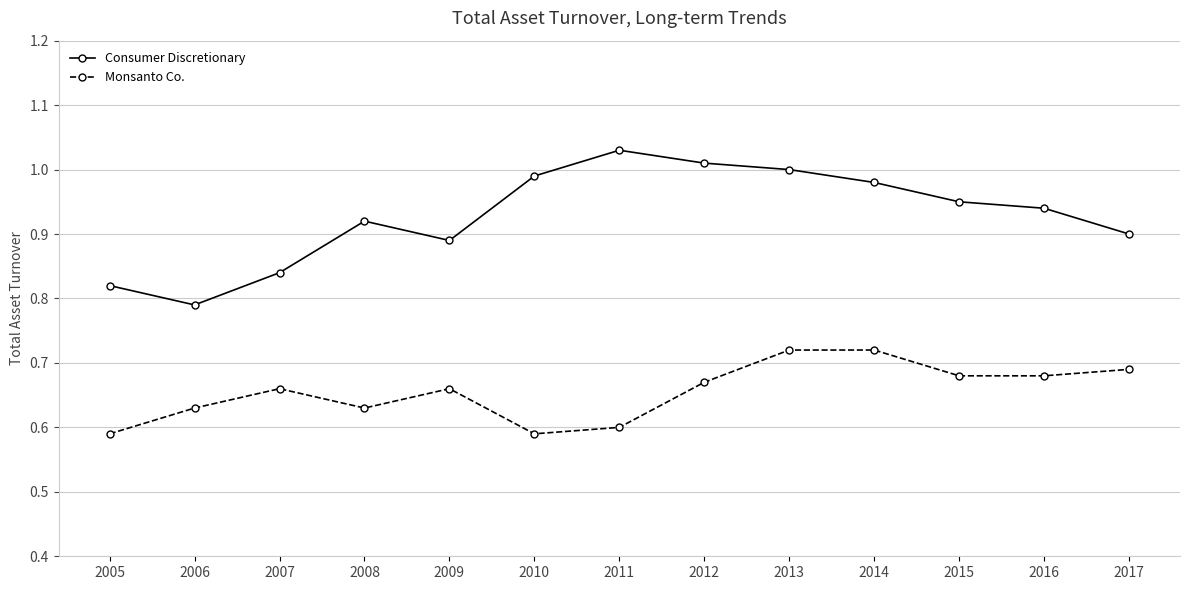

What is the sum of all Monsanto Co. values?

8.5